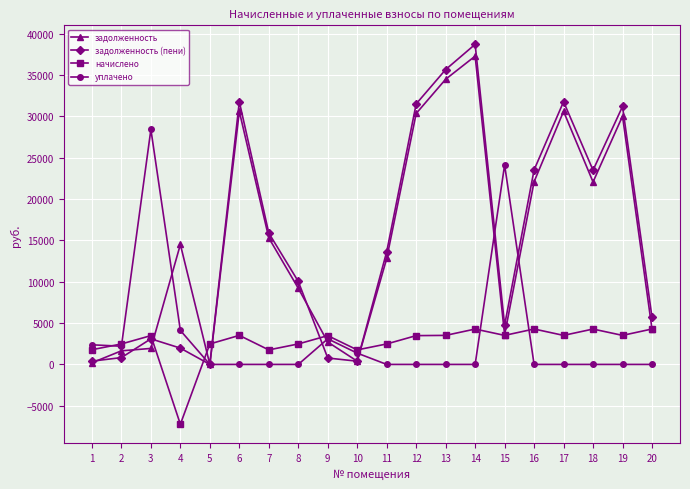

Which series has the largest range (max minus min)?

задолженность (пени)